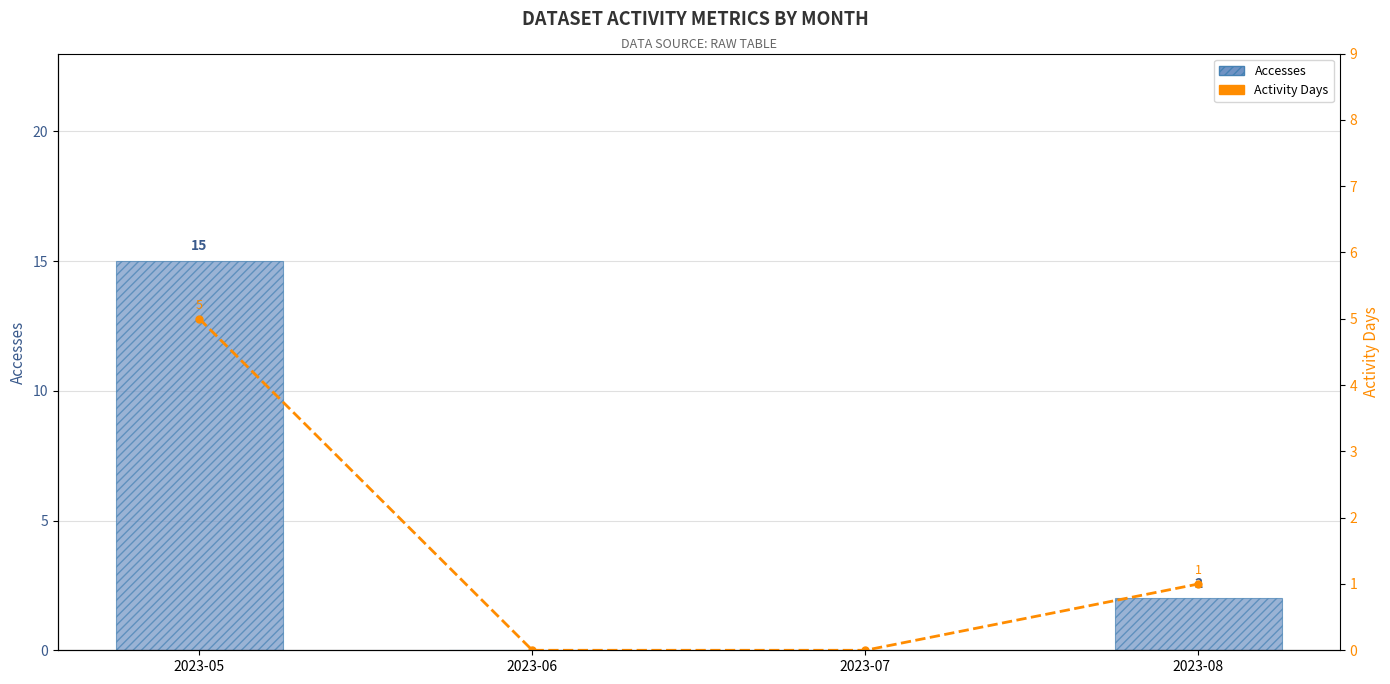

Reading right to left, what are all the values shown in this chart?

Accesses: 2	0	0	15
Activity Days: 1	0	0	5